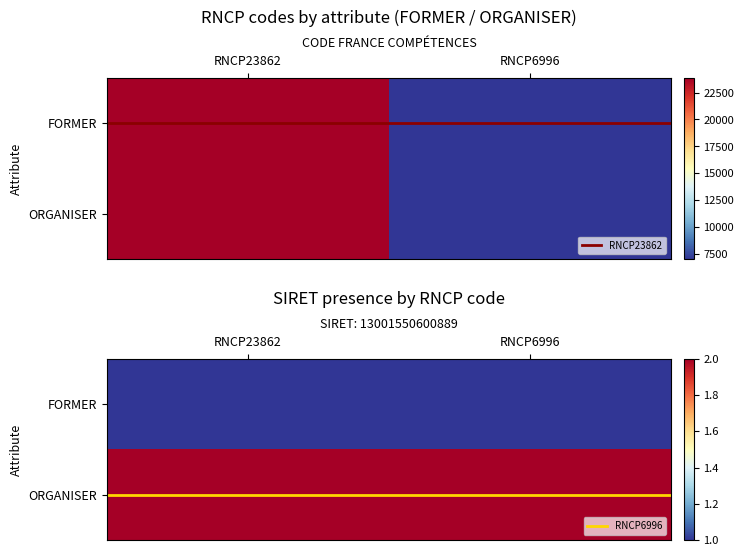

At which category is the sum across all series the highest?

RNCP23862